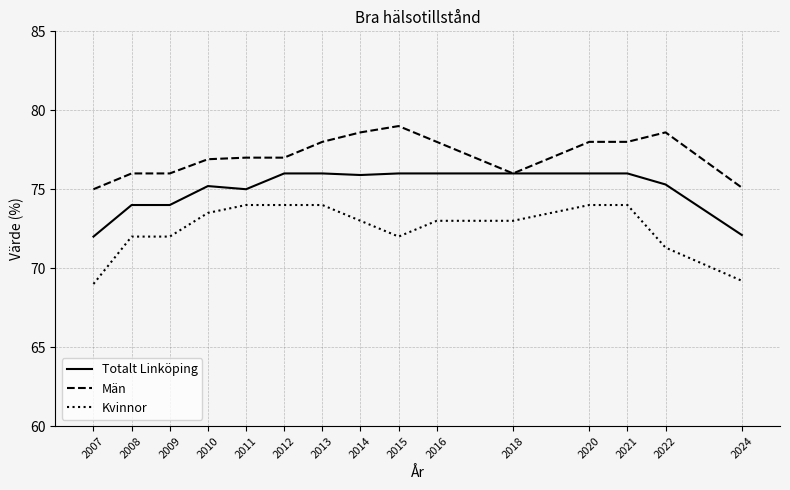

Which category has the highest value in the Män series?

2015